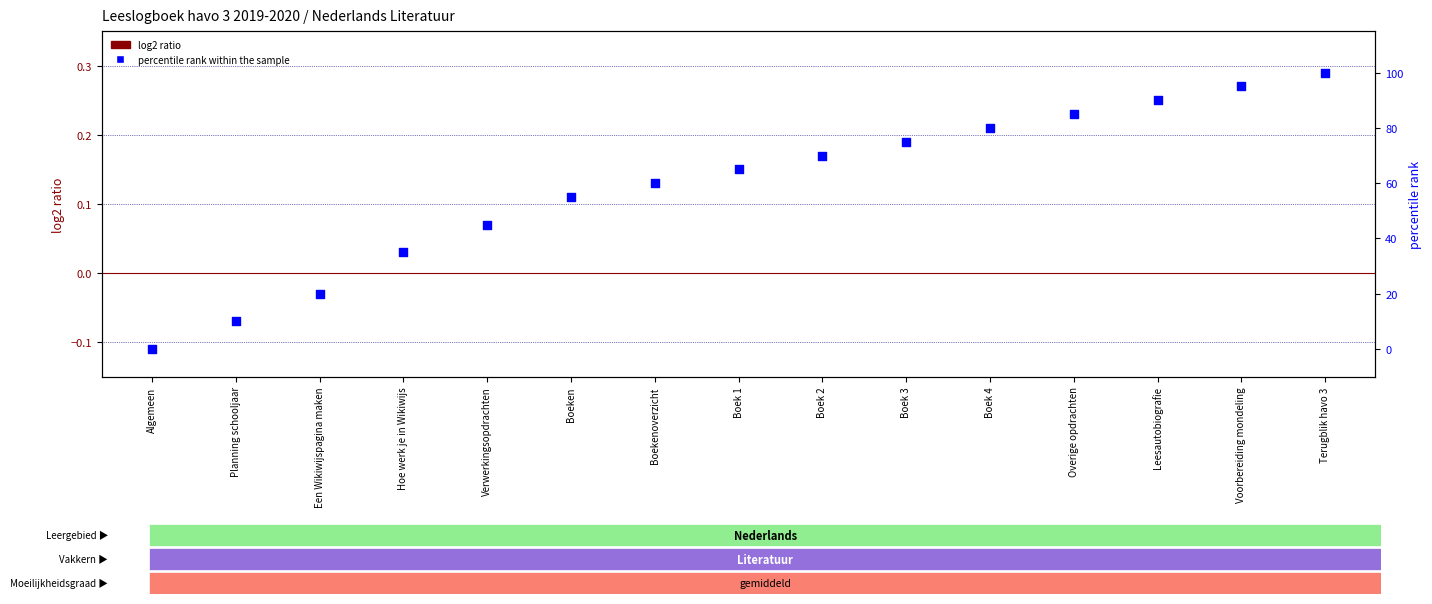

What is the total value across all series at Boek 3?

75.0